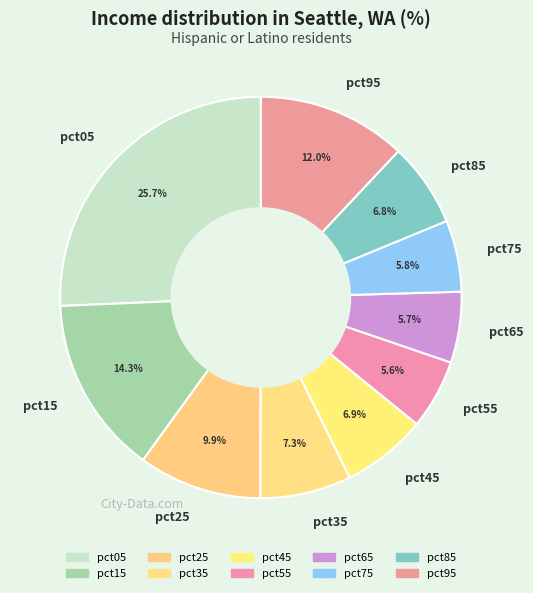

To the nearest percent, what is the difference between the pct75 and pct35 slice percentages?

2%